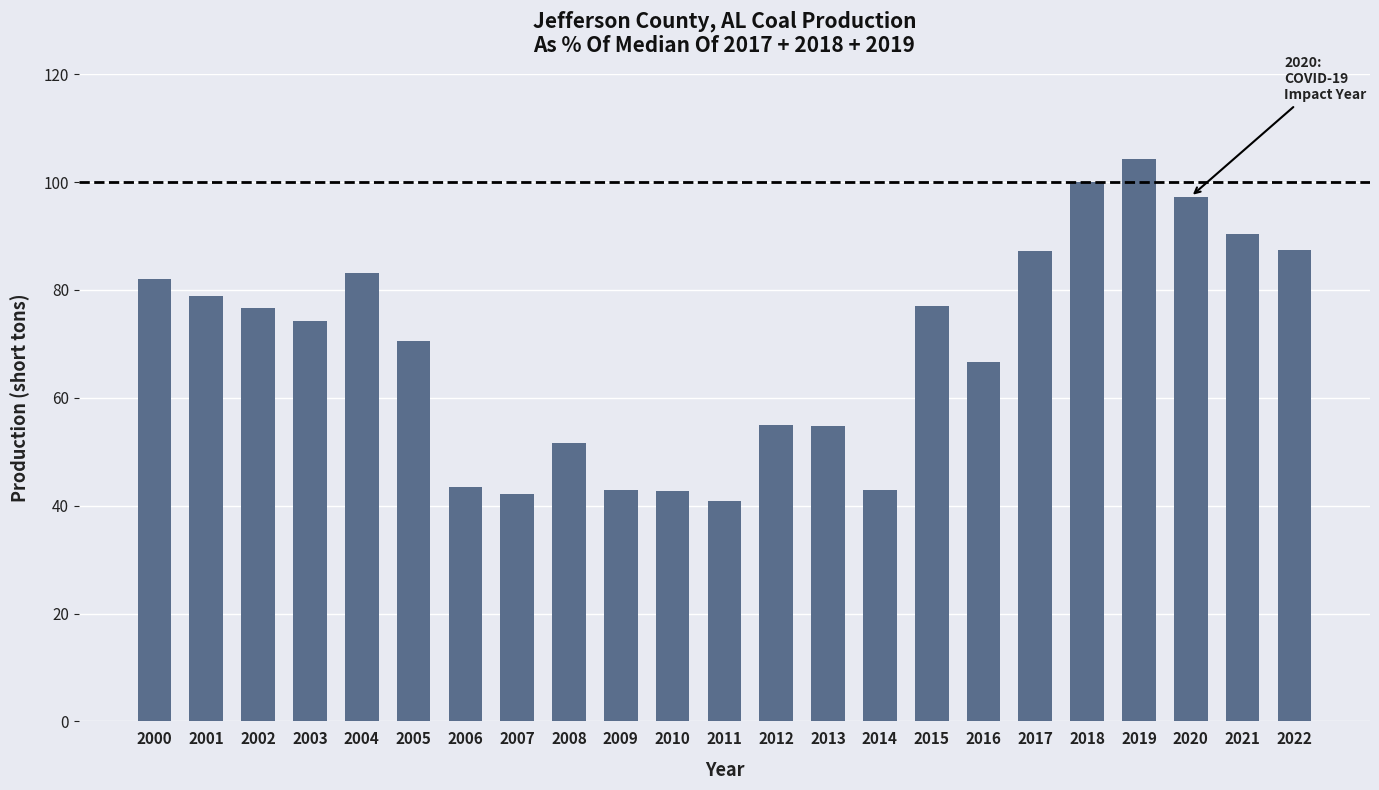

How many distinct data groups are displayed?

1